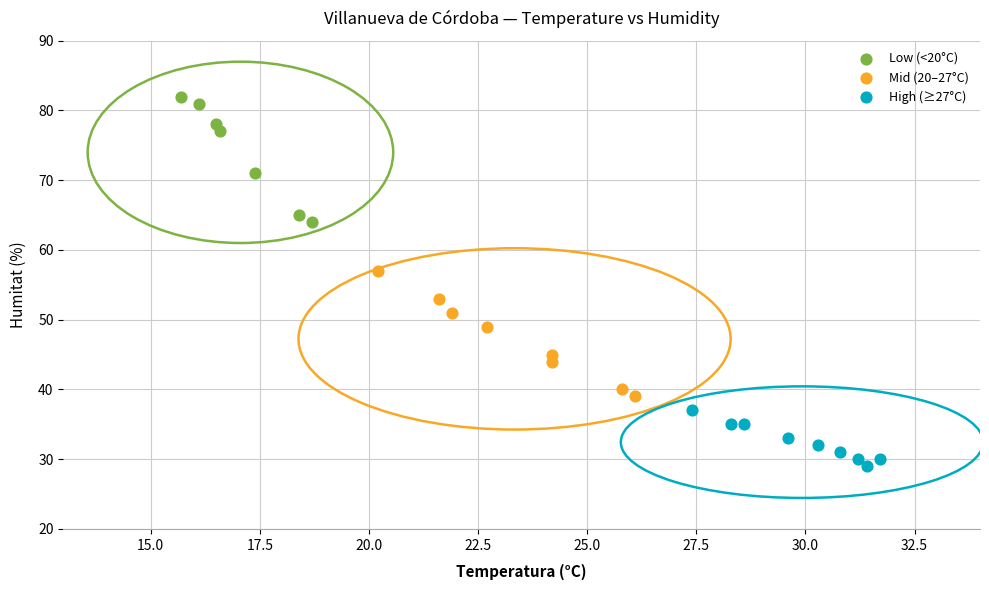

Which series contains the lowest Y value?

High (≥27°C)